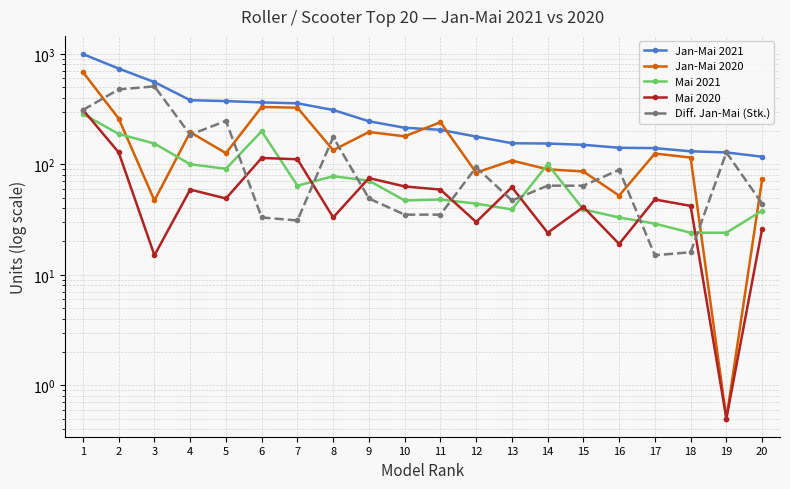

List the series in order of their peak value, highest first.

Jan-Mai 2021, Jan-Mai 2020, Diff. Jan-Mai (Stk.), Mai 2020, Mai 2021